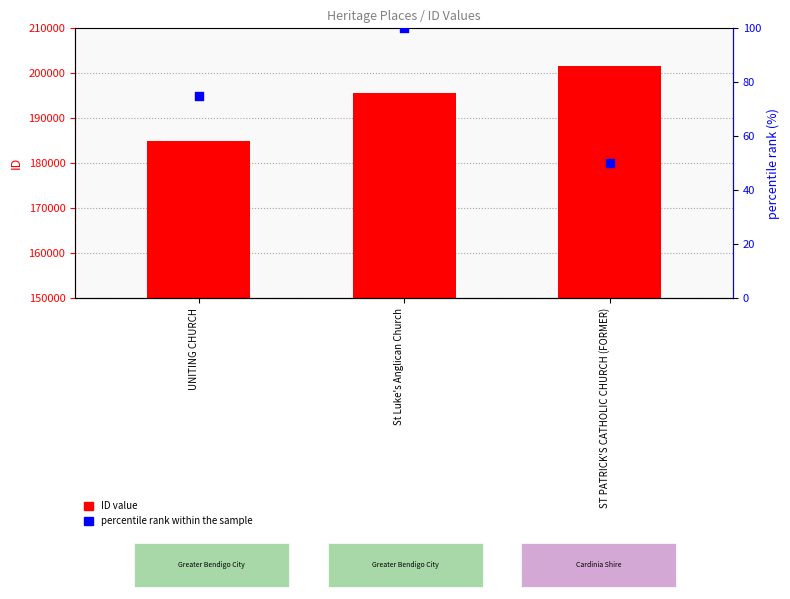

At which category is the sum across all series the highest?

ST PATRICK'S CATHOLIC CHURCH (FORMER)